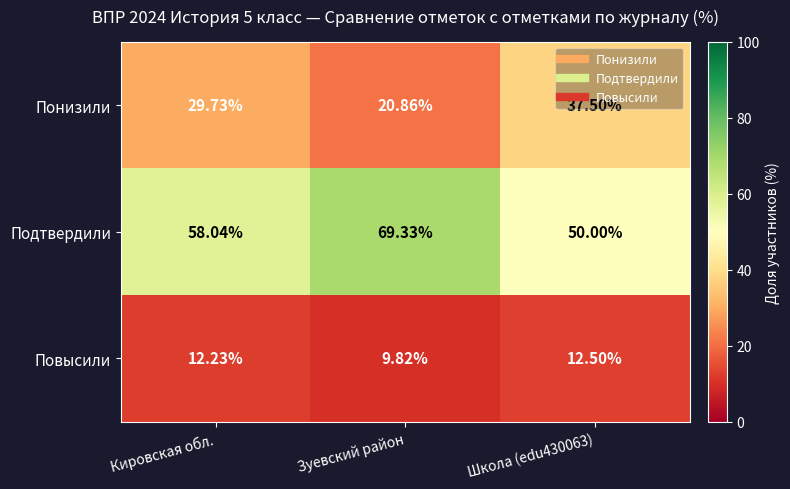

At which label is Подтвердили closest to 59?

Кировская обл.